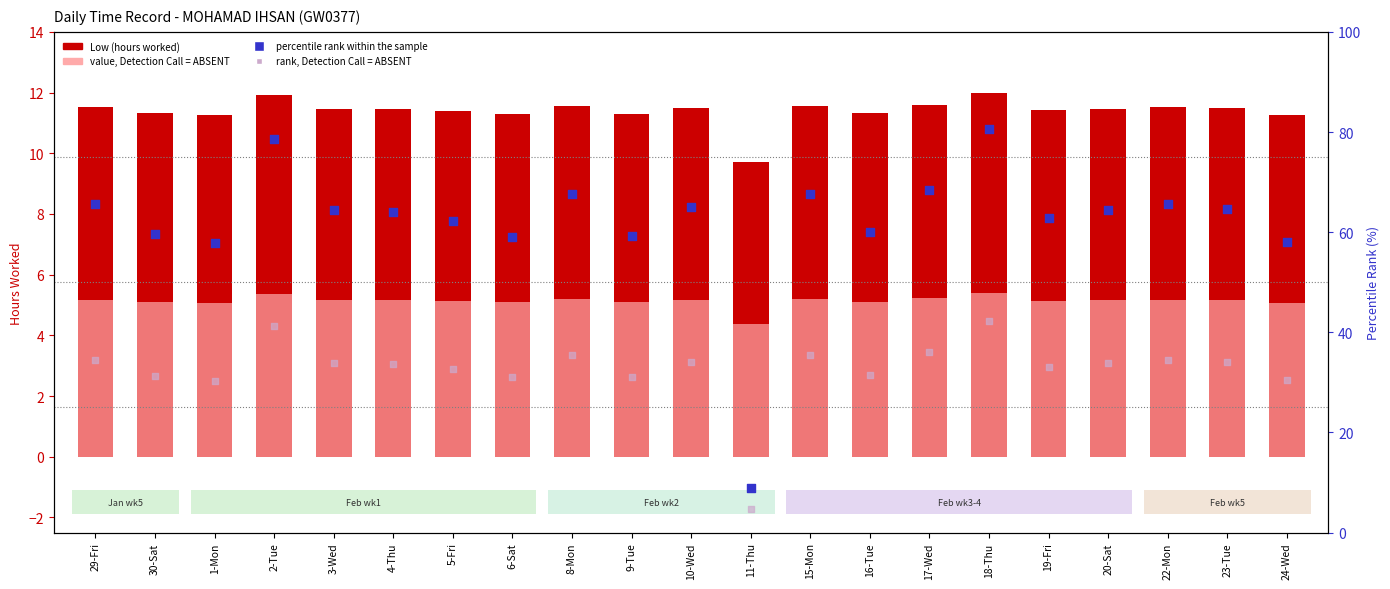

At how many categories does at least one series exceed 10?

20